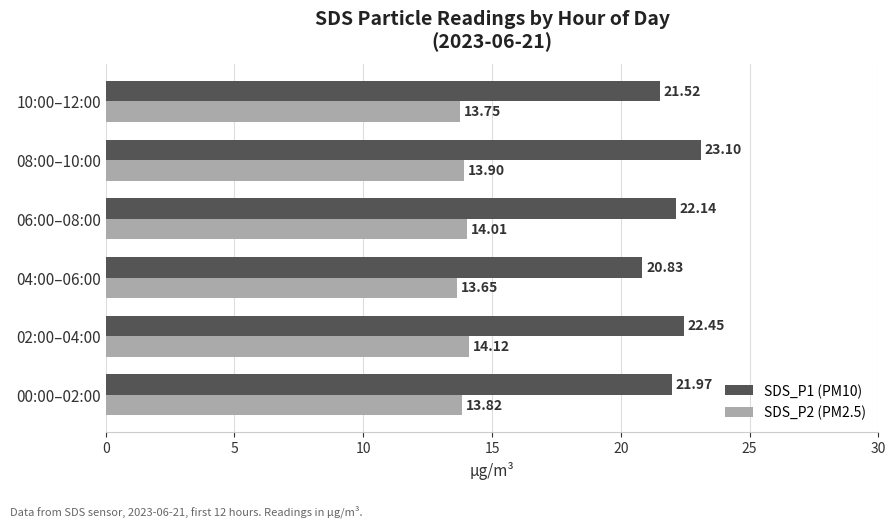

What is the difference between the second highest and second lowest values in the SDS_P1 (PM10) series?

0.9